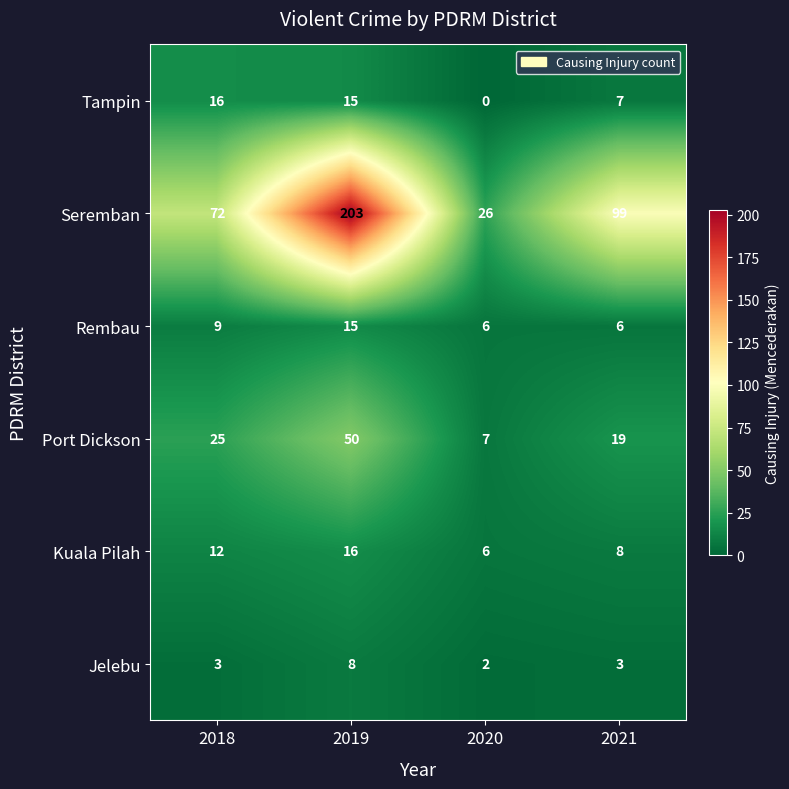

At which category does the chart reach its minimum across all series?

2020